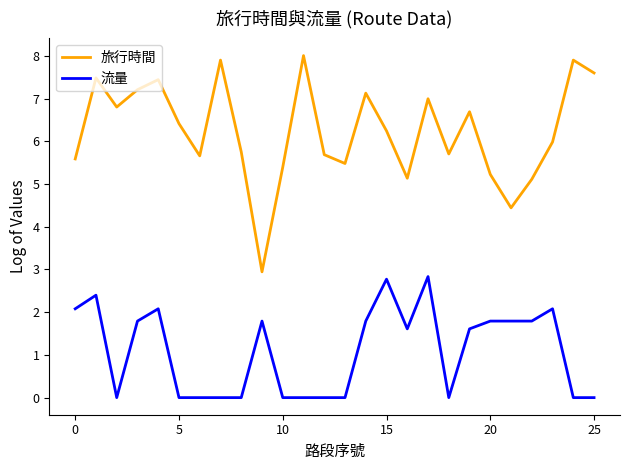

Which series has the largest total across all categories?

旅行時間